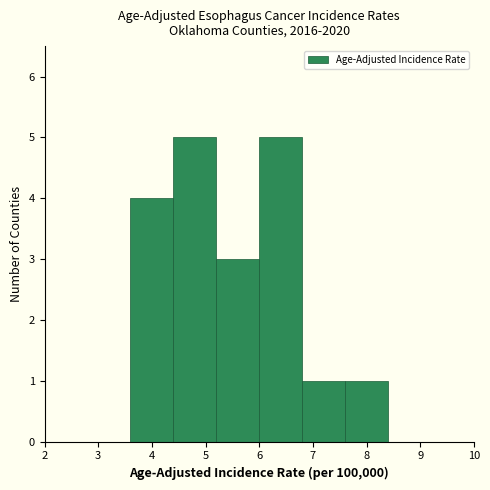

What is the height of the bar covering 4.4 to 5.2 on the x-axis? The values are not printed on the chart, so give them approximately, as read against the axis.

5